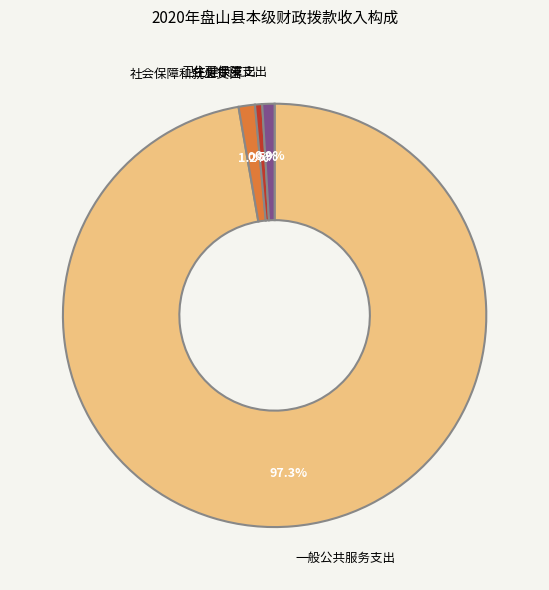

Count the number of slices in the pie.

4